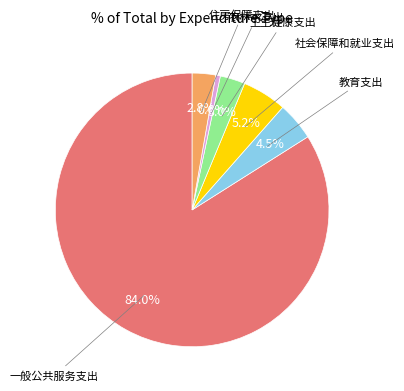

Is there a majority slice in this chart?

Yes